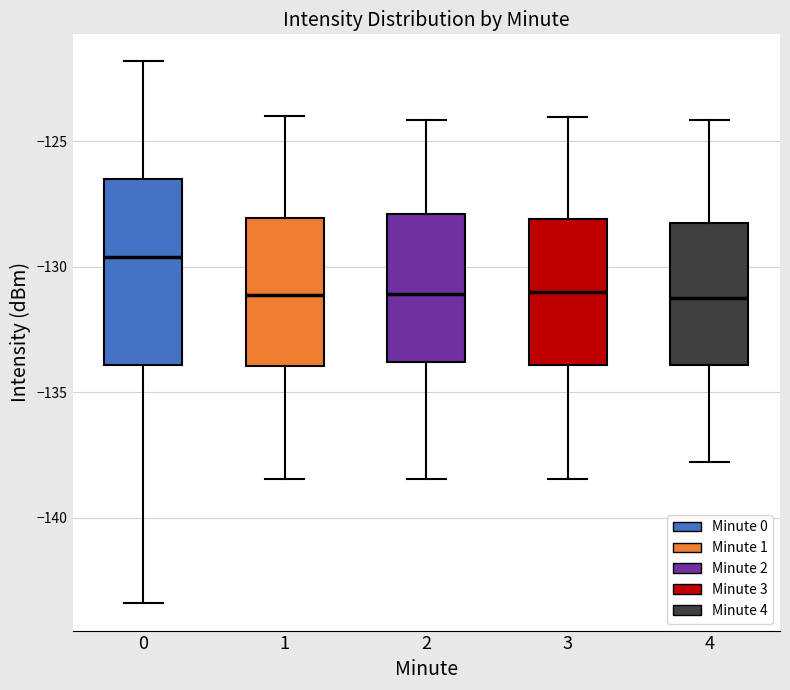

Where is the upper edge of the box at x = 2 on the y-axis? The values are not printed on the chart, so give them approximately, as read against the axis.

-128.0